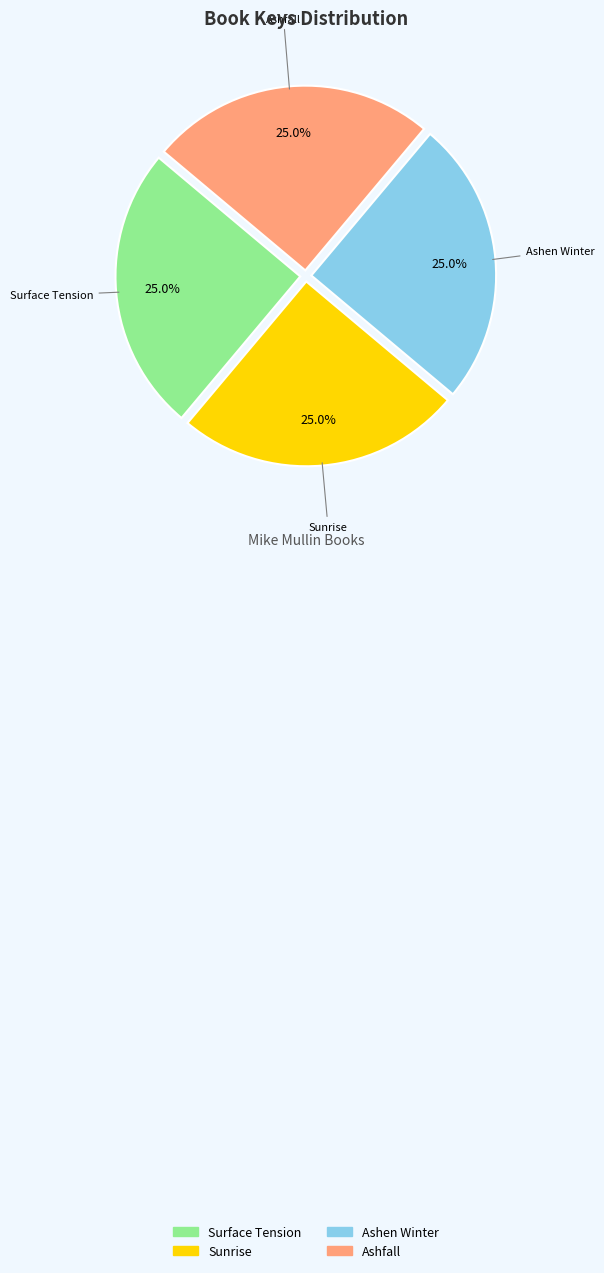

What is the total percentage of Sunrise and Ashen Winter?

50.0%